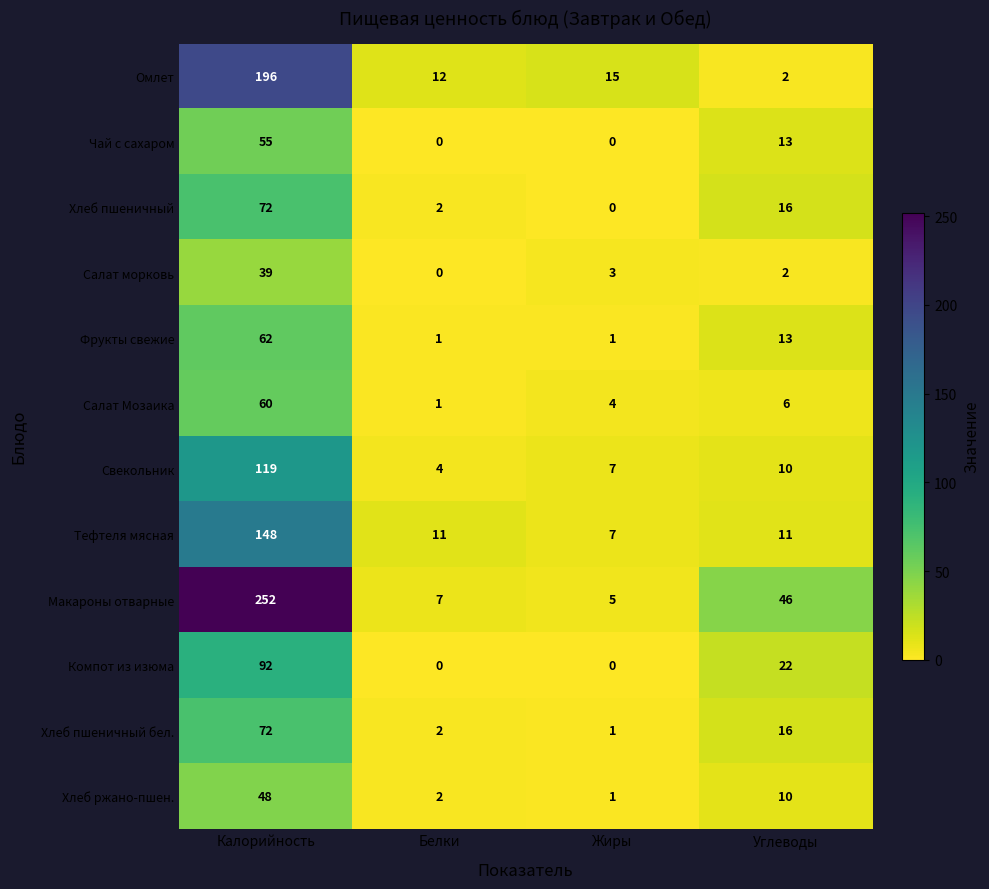

At how many categories does at least one series exceed 102?

1